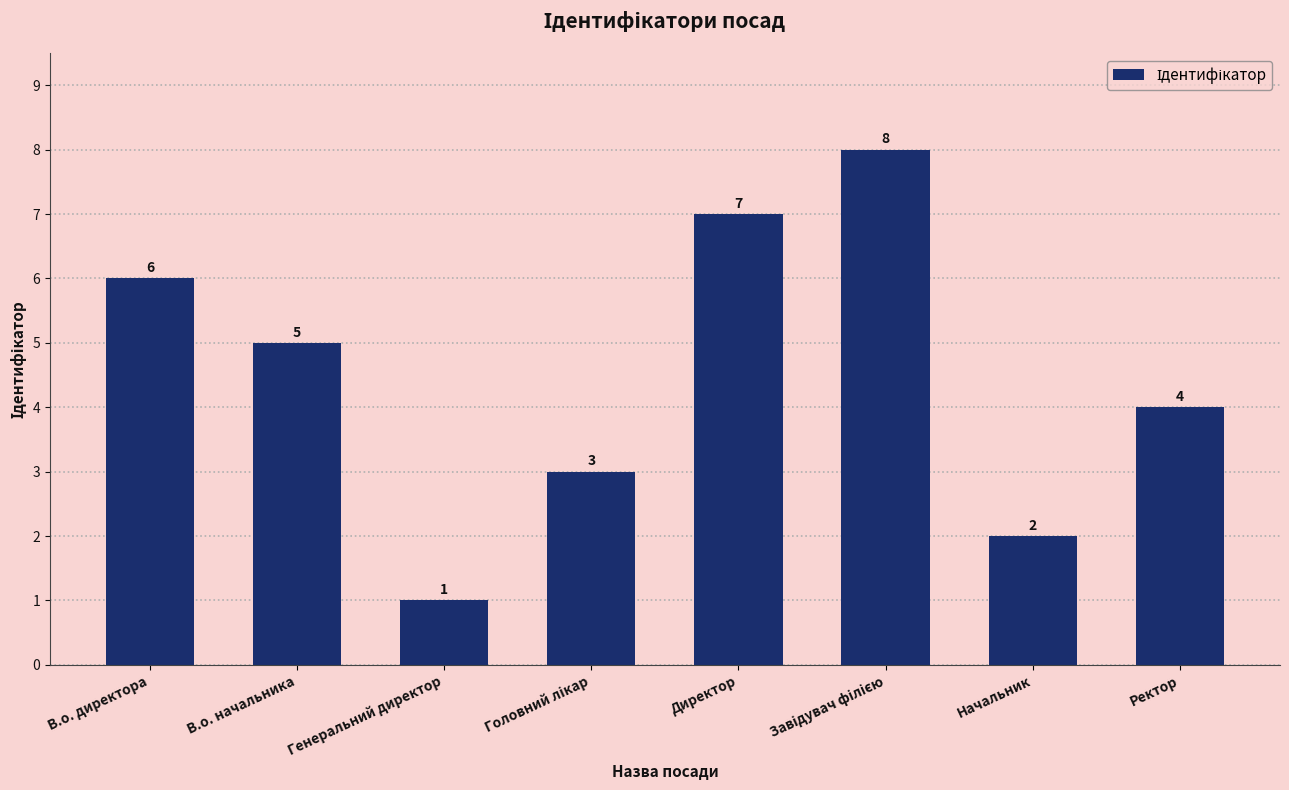

Are the bars grouped side by side (vs. stacked)?

No